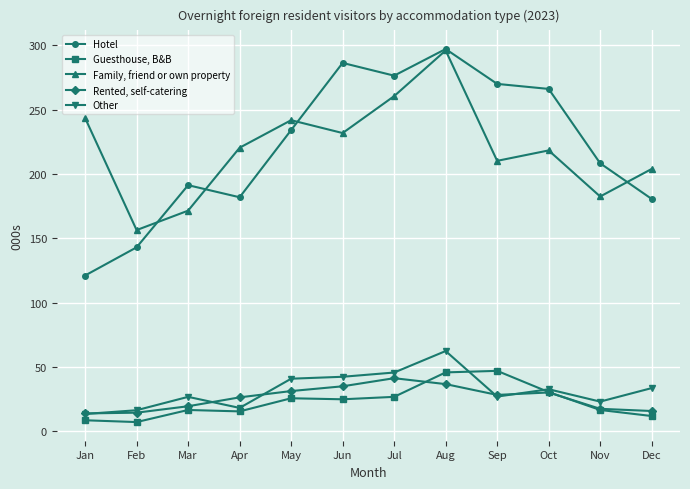

What is the value of the Hotel point at the 7th from the left?

276.3